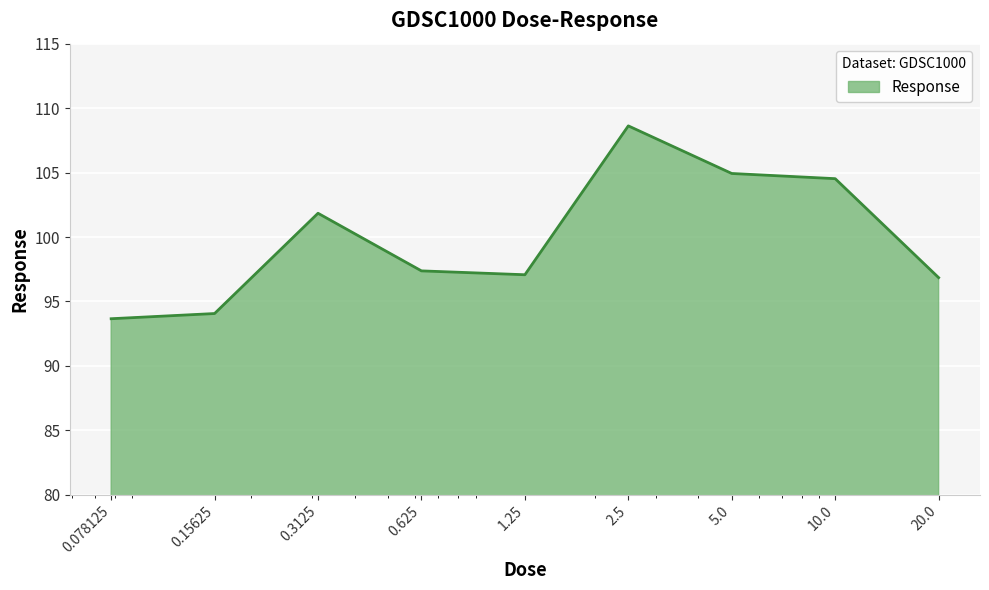

How many categories are shown in the chart?

9